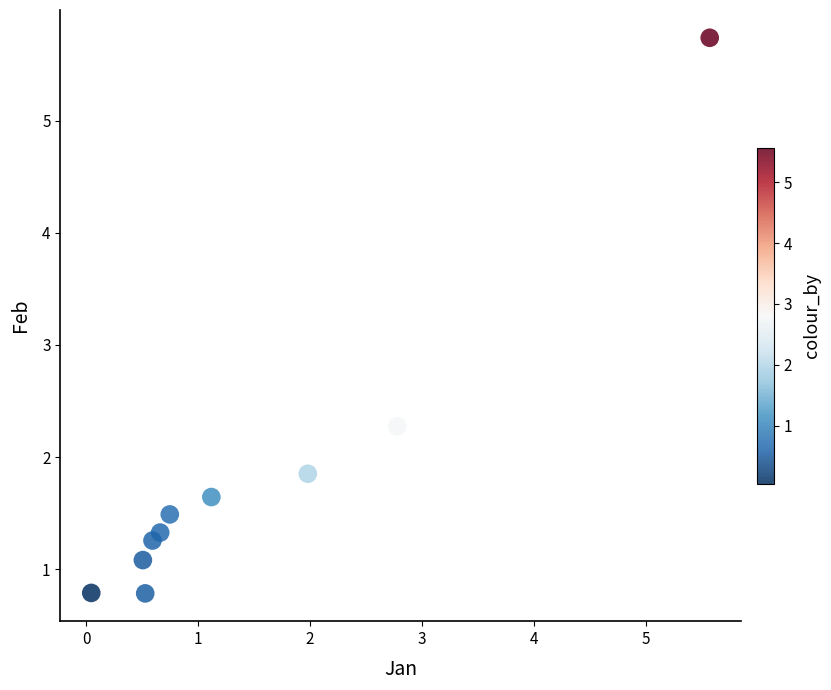

What is the average X value?

1.5